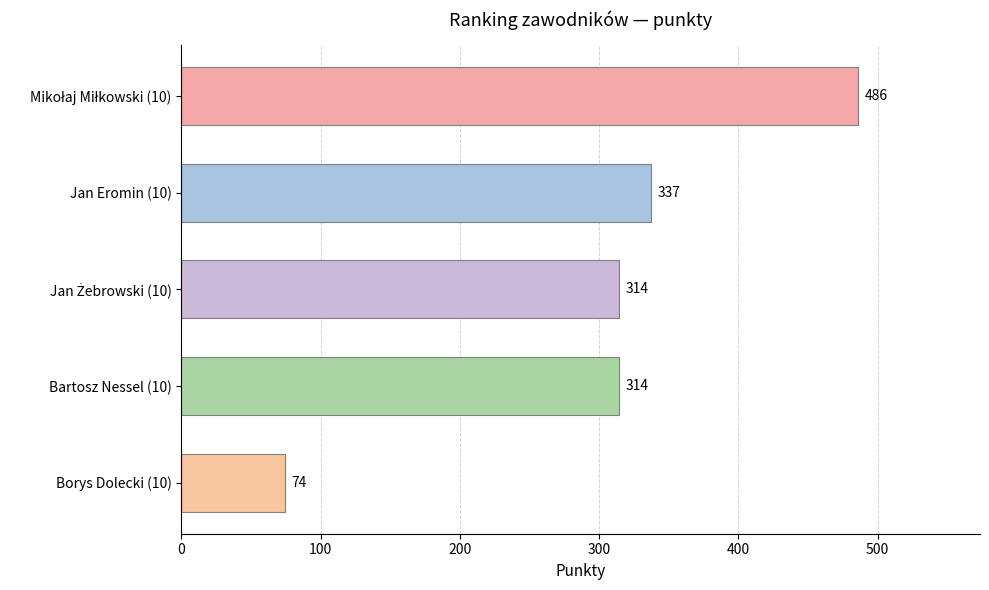

Reading bottom to top, transcribe all the data shown in this chart.

74	314	314	337	486